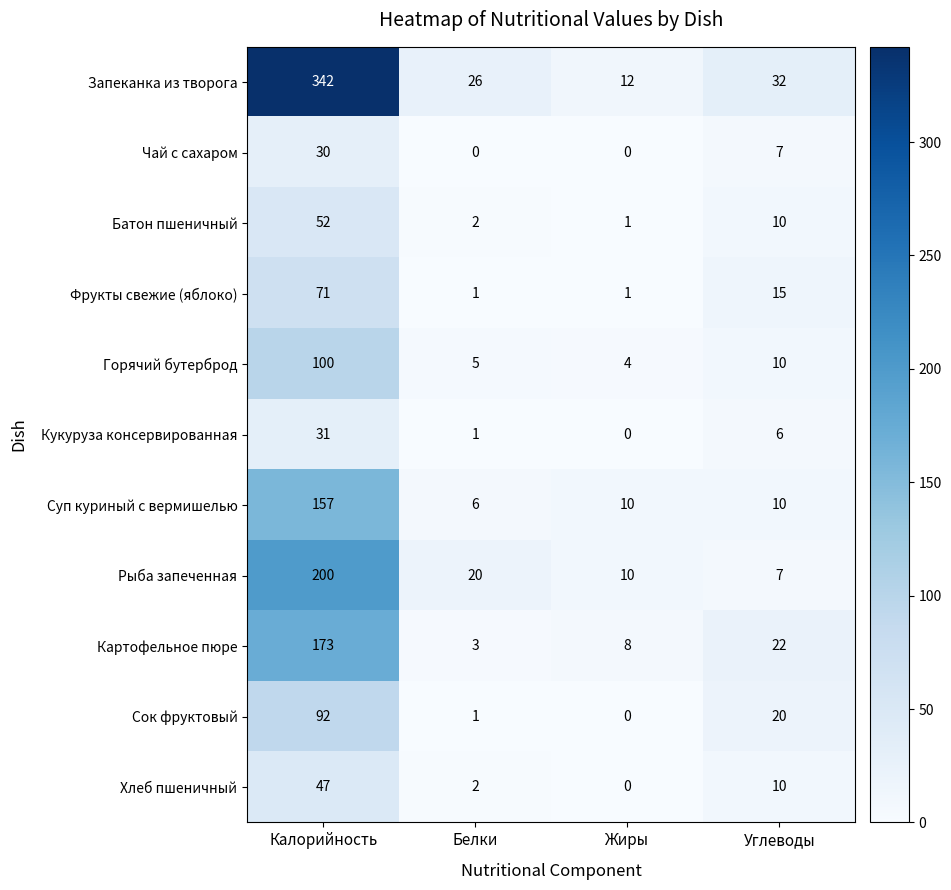

At which label does Горячий бутерброд first exceed 10?

Калорийность